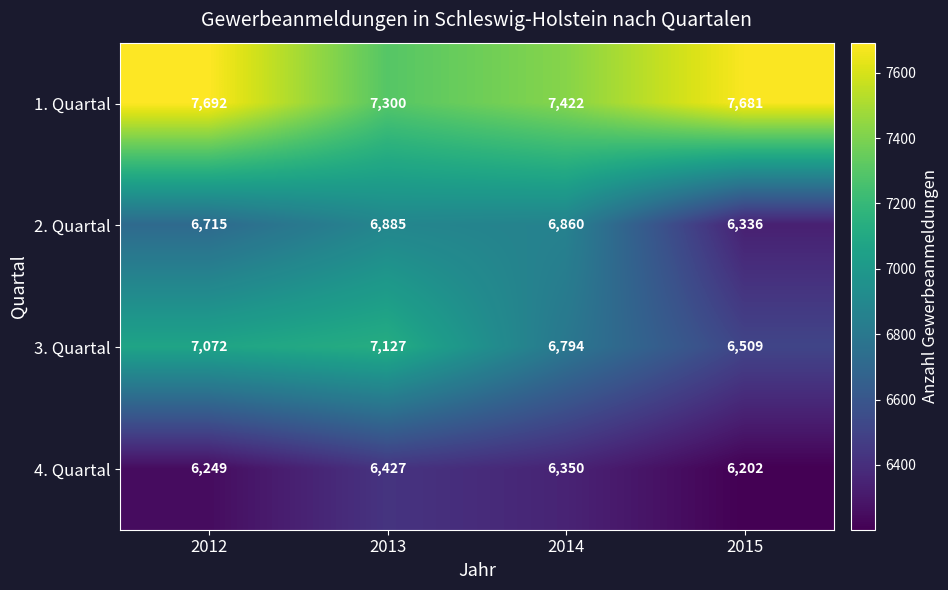

What is the sum of the 3. Quartal values at 2015 and 2012?

13581